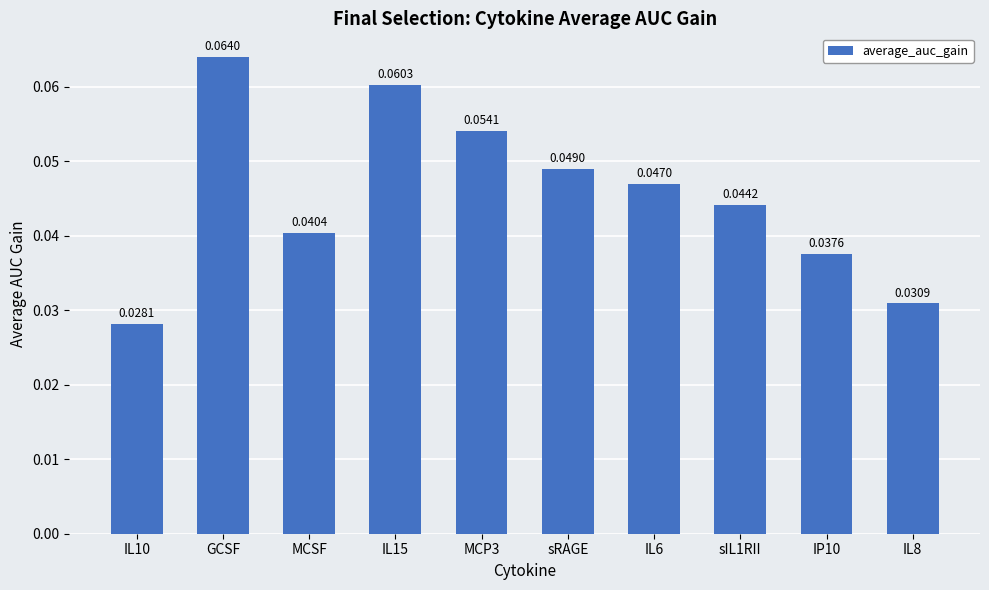

What is the label of the 3rd bar from the right?

sIL1RII